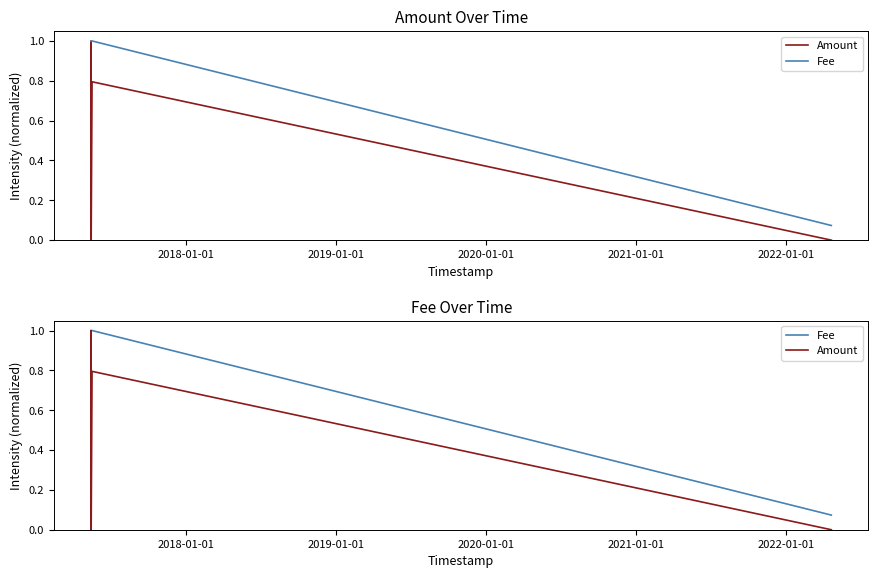

True or false: Amount and Fee cross at least once.

False